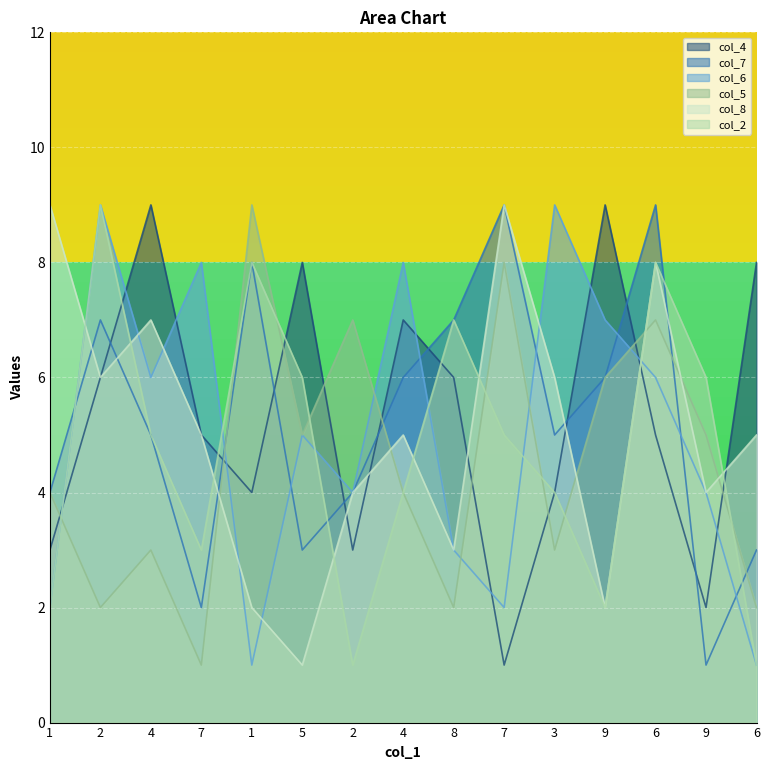

True or false: col_6 has more than 2 interior local peaks.

True